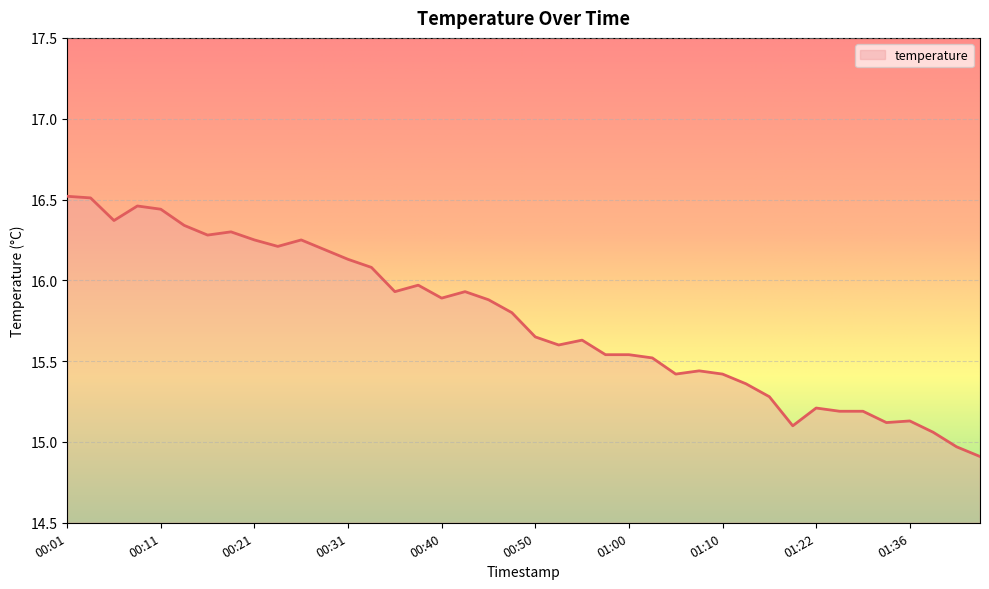

What is the sum of the values at 01:05 and 01:03?

30.9